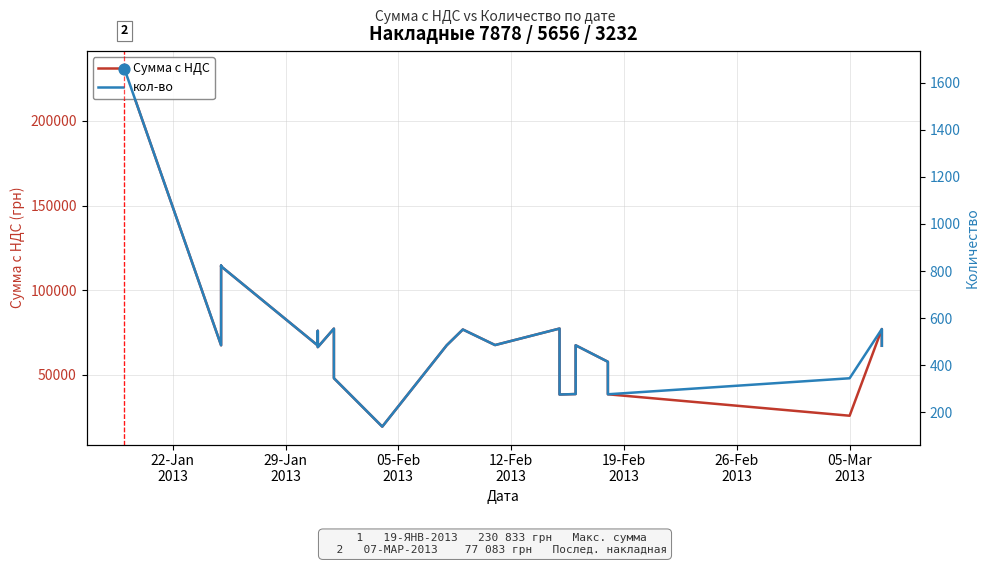

Which series reaches the maximum Y coordinate?

Сумма с НДС